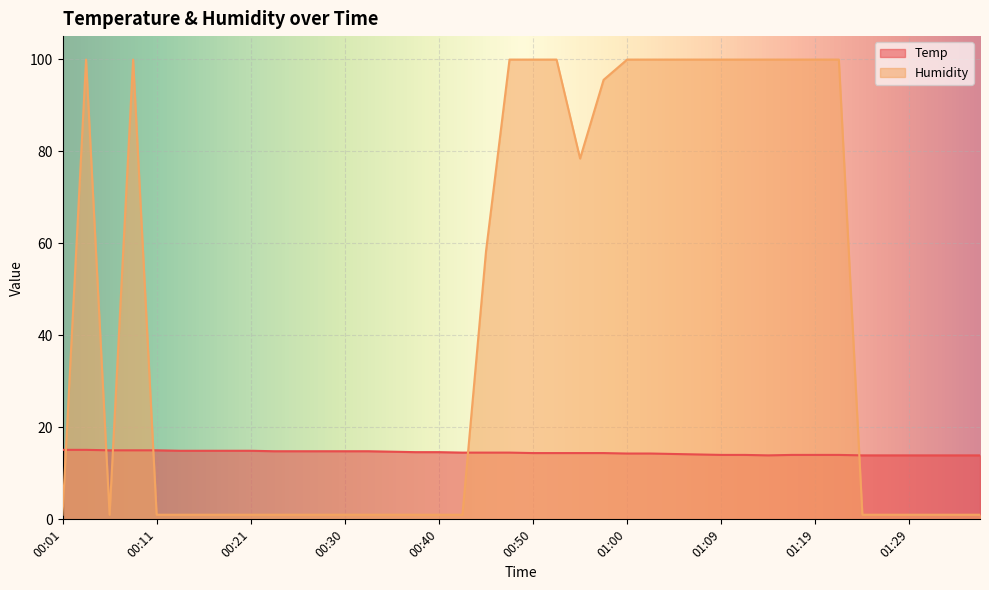

What is the value of the Humidity point at the 18th from the left?

1.0